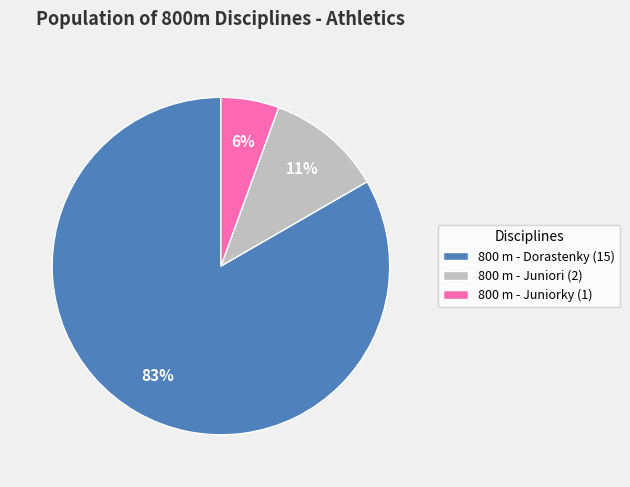

What is the largest slice in the pie chart?

800 m - Dorastenky